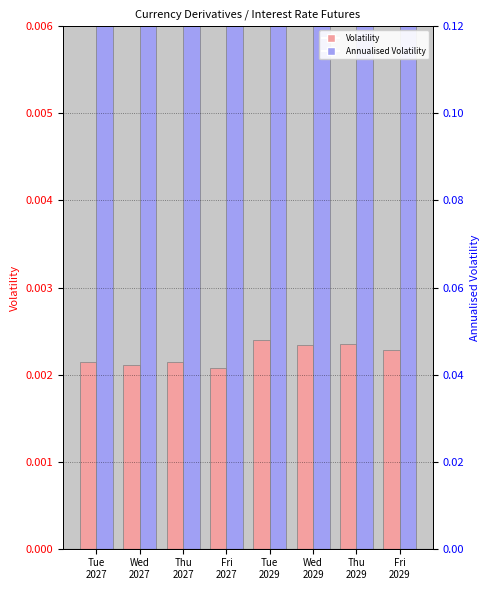

The value of Volatility at Tue
2029 is 0.0. True or false?

True